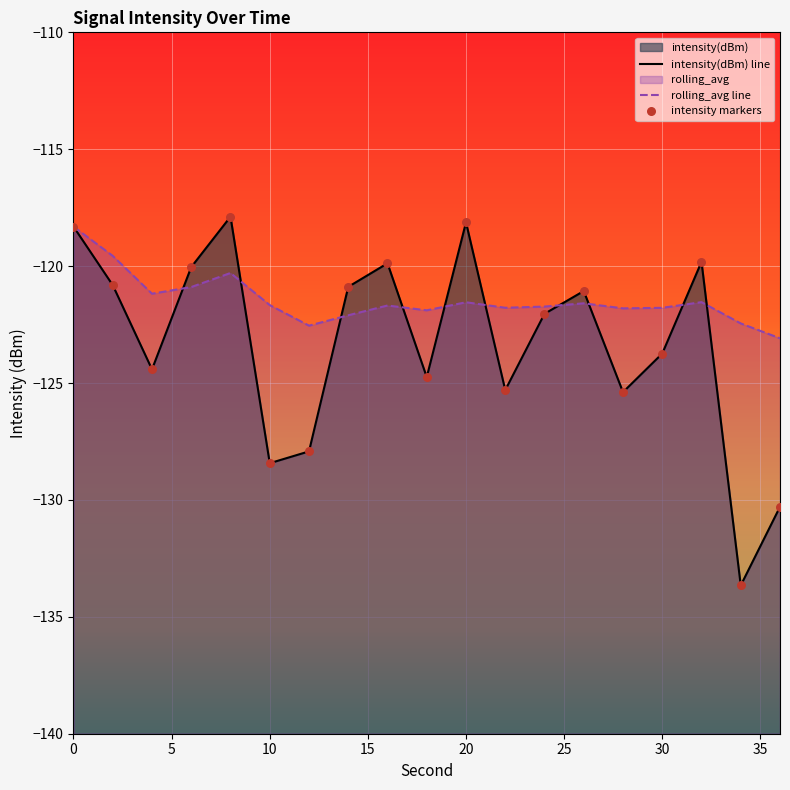

What are all the series names shown in the legend?

intensity(dBm), rolling_avg